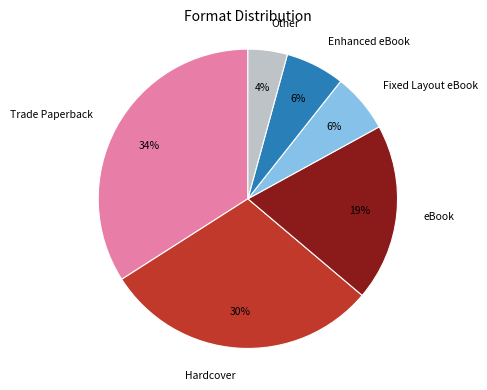

Which category has the smallest portion of the pie?

Other